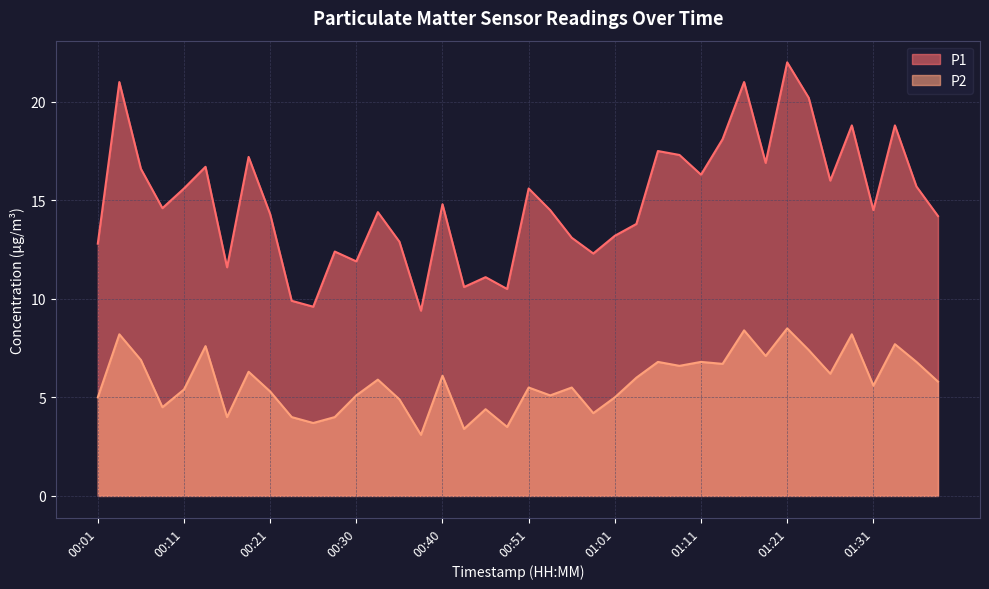

True or false: P1 has a value of 13.1 at 00:56.

True